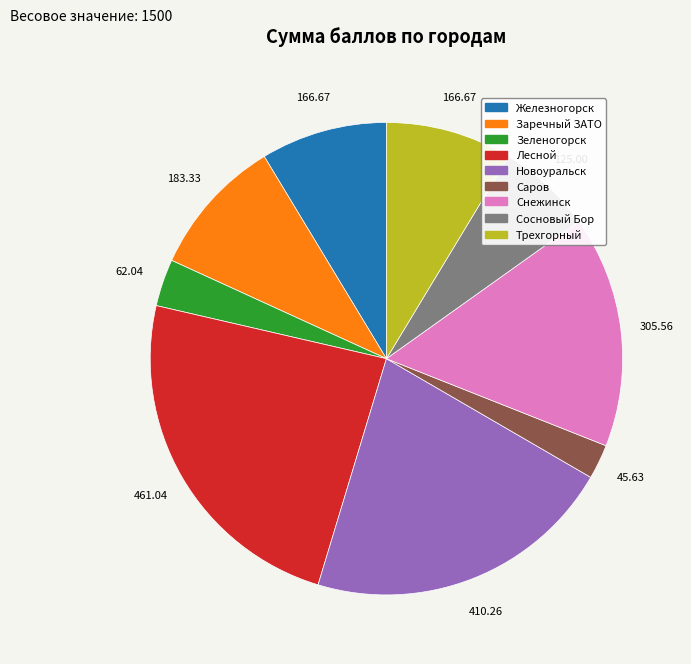

What is the smallest slice in the pie chart?

Саров